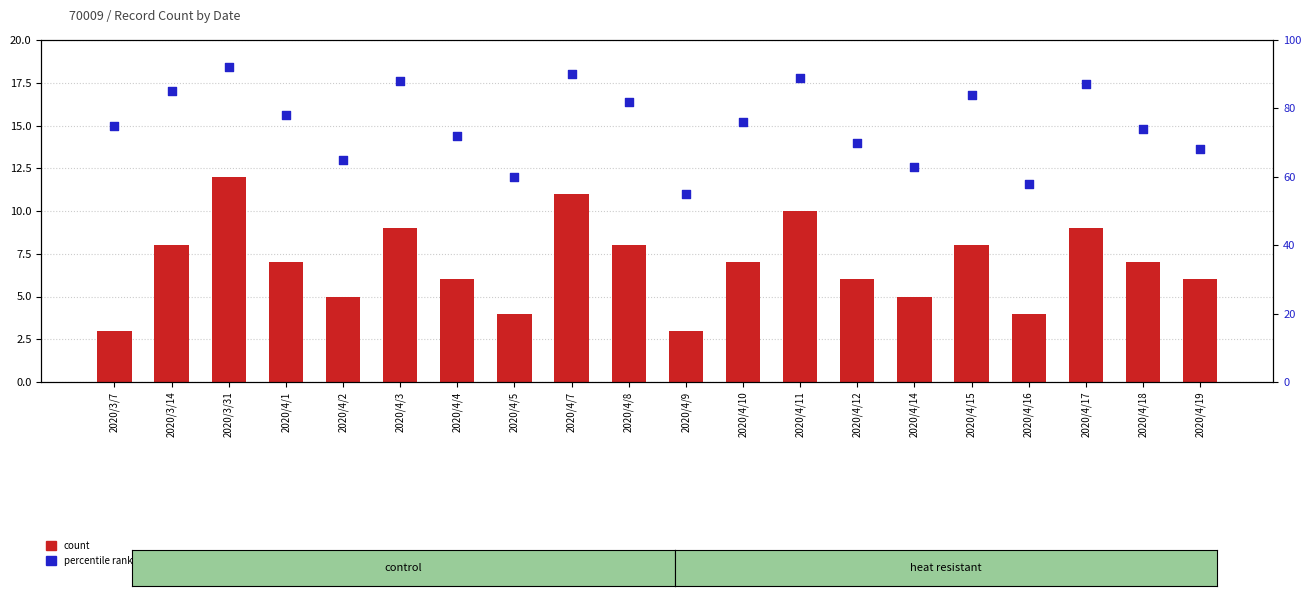

Which series has the largest total across all categories?

percentile rank within the sample